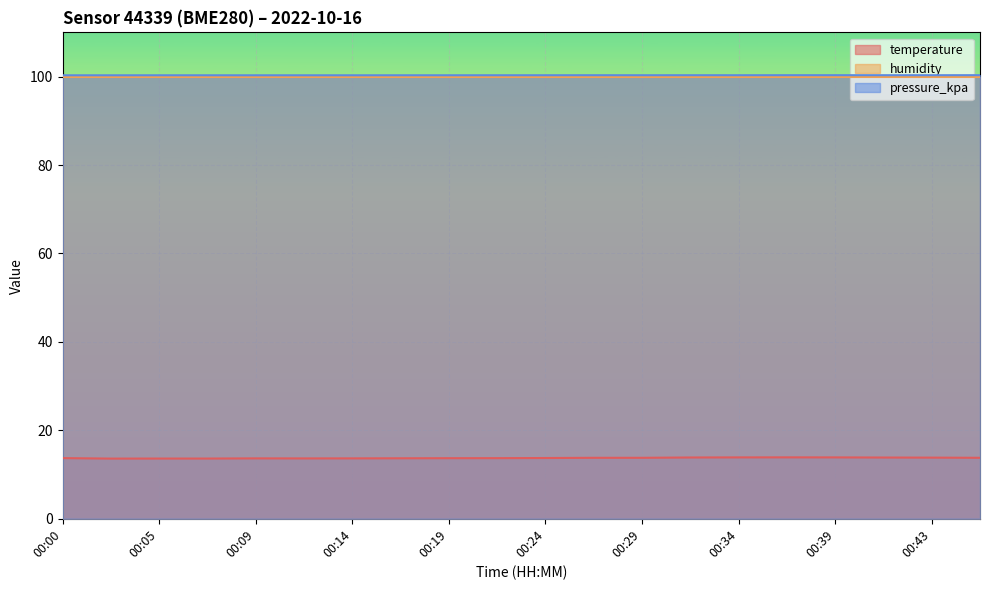

True or false: pressure_kpa and temperature intersect in this chart.

False